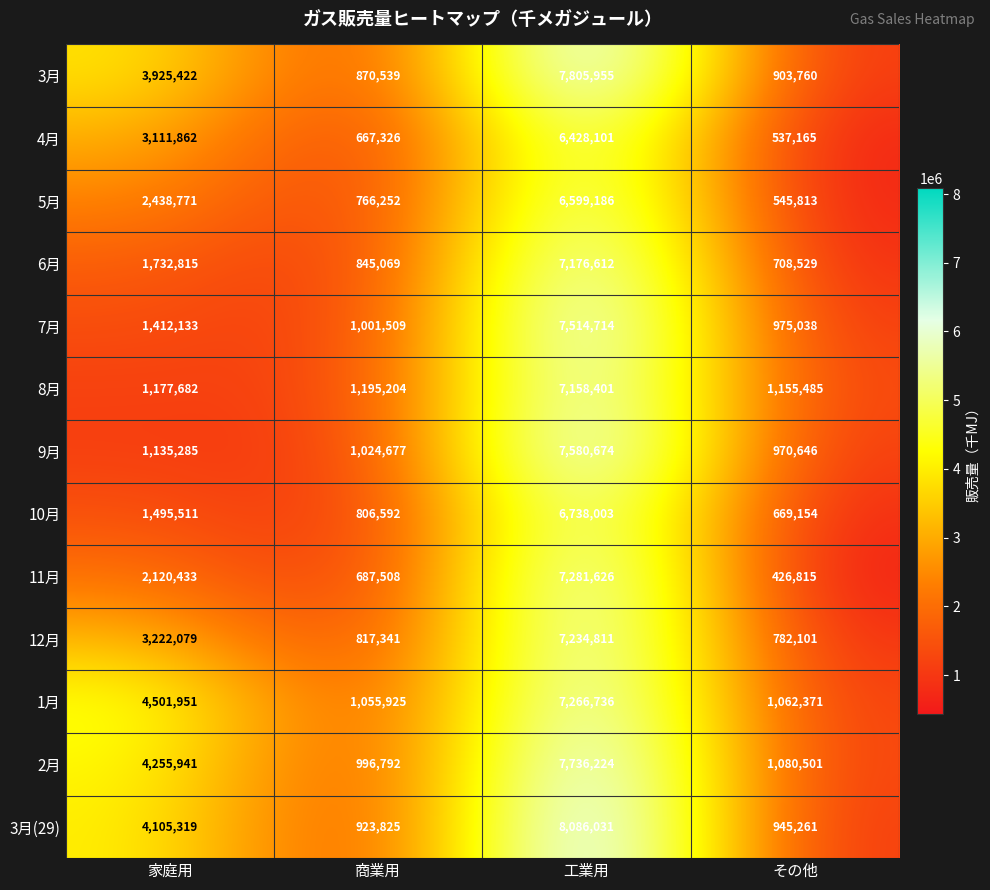

Count the number of categories in the chart.

4